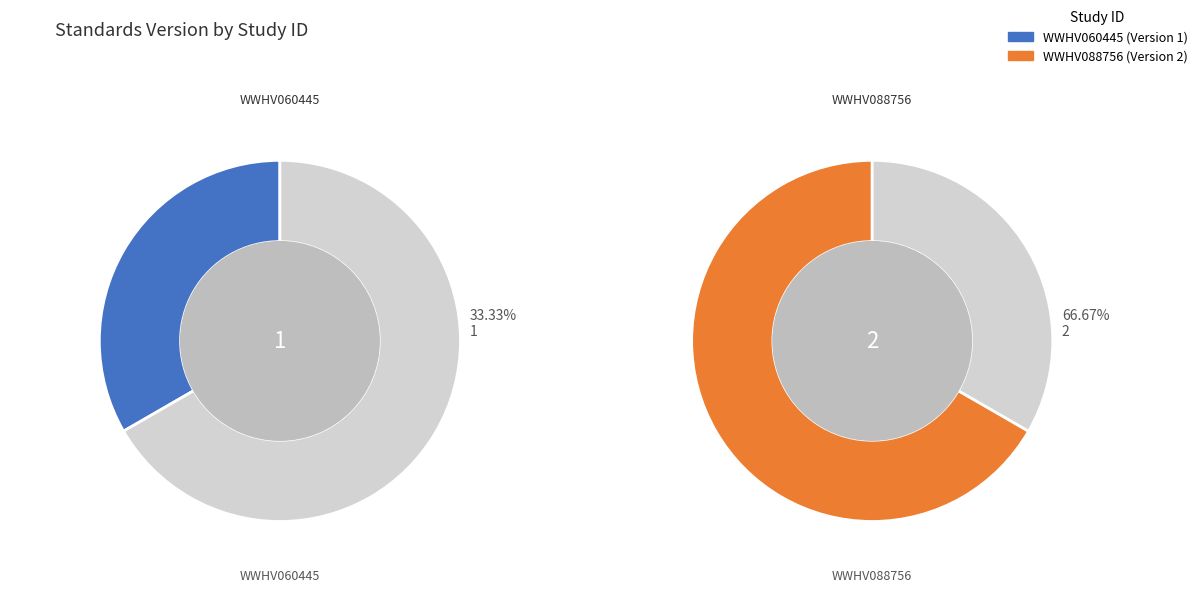

Combined, do WWHV088756 and WWHV060445 account for over 50%?

Yes